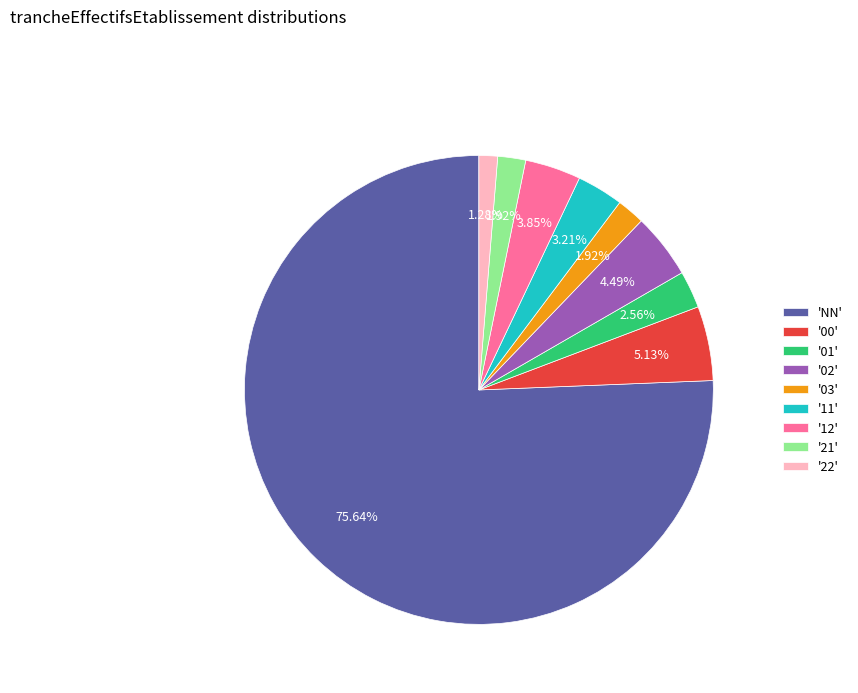

Count the number of slices in the pie.

9